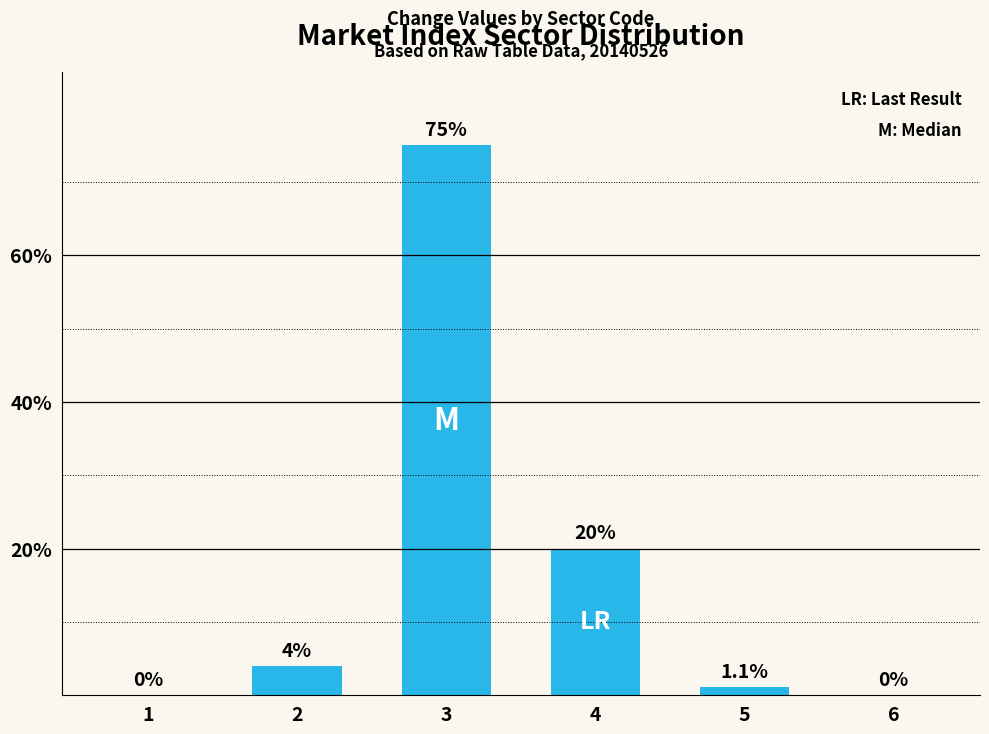

Are the bars horizontal?

No